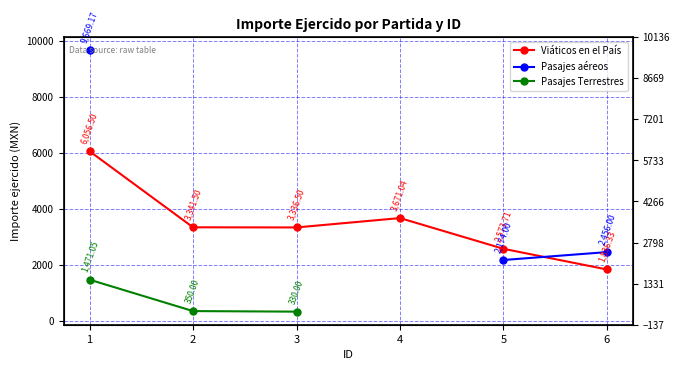

True or false: Viáticos en el País and Pasajes Terrestres cross at least once.

False